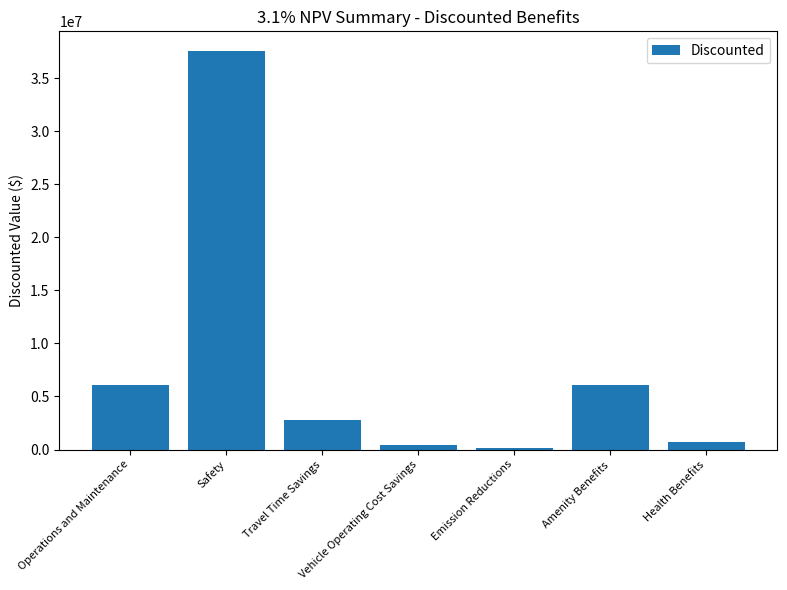

What is the difference between the values at Operations and Maintenance and Travel Time Savings?

3296076.5